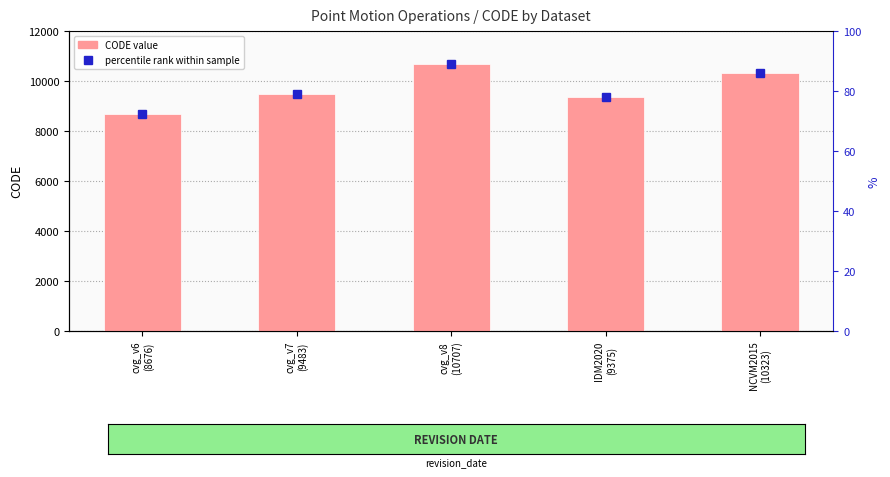

Reading left to right, extract all data points from this chart.

8676	9483	10707	9375	10323